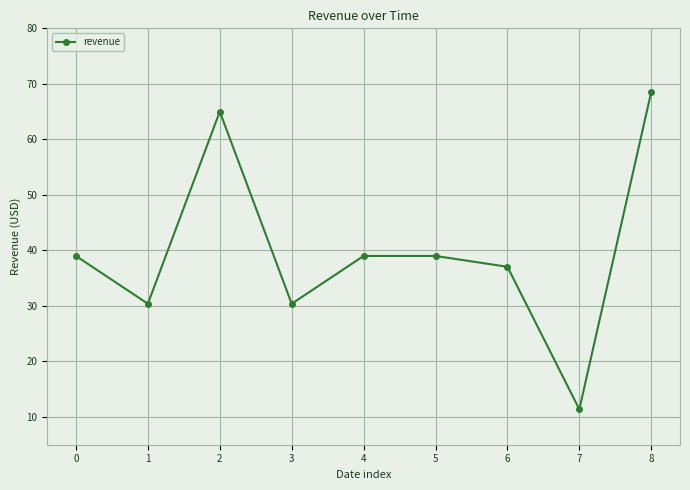

What is the difference between the maximum and minimum values?

57.2